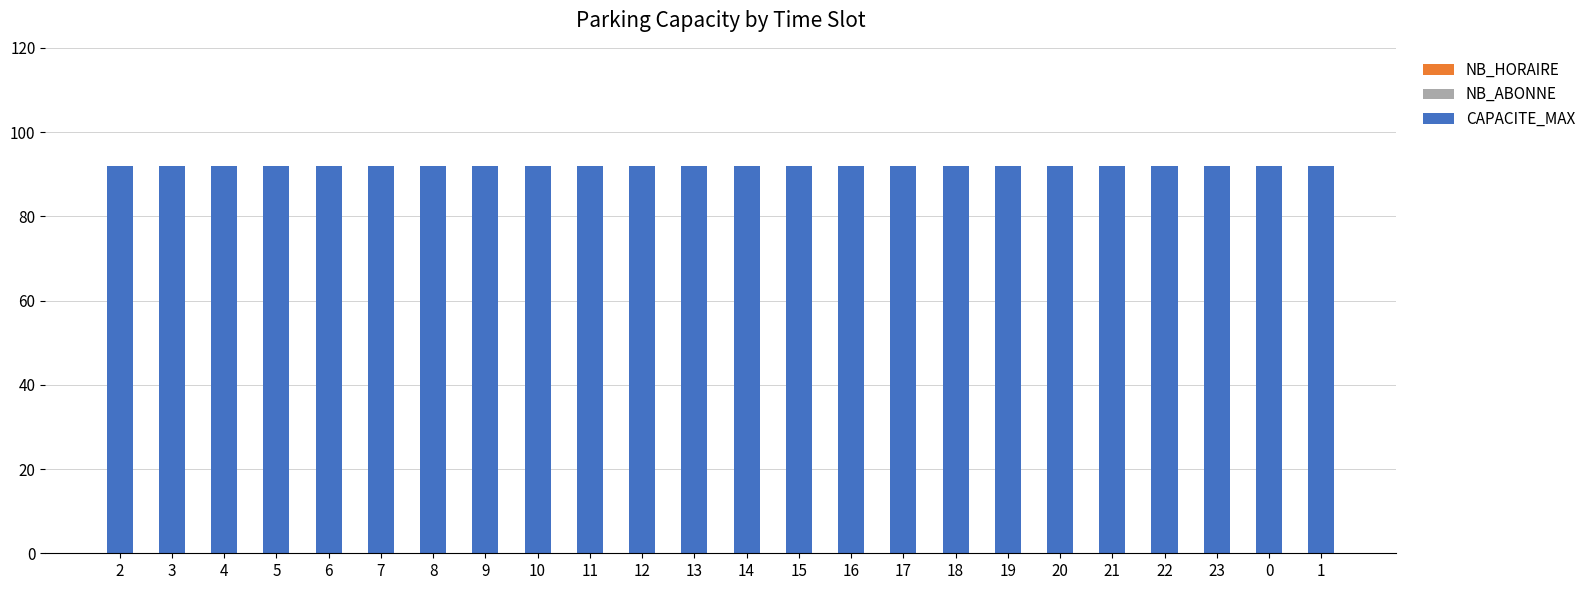

Reading left to right, what are all the values shown in this chart?

NB_HORAIRE: 0	0	0	0	0	0	0	0	0	0	0	0	0	0	0	0	0	0	0	0	0	0	0	0
NB_ABONNE: 0	0	0	0	0	0	0	0	0	0	0	0	0	0	0	0	0	0	0	0	0	0	0	0
CAPACITE_MAX: 92	92	92	92	92	92	92	92	92	92	92	92	92	92	92	92	92	92	92	92	92	92	92	92